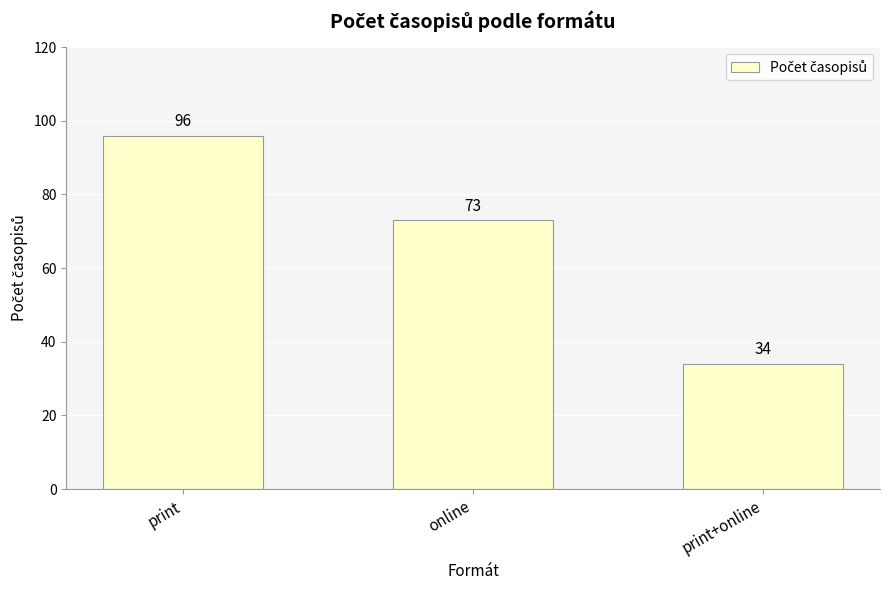

What is the sum of the values at print and online?

169